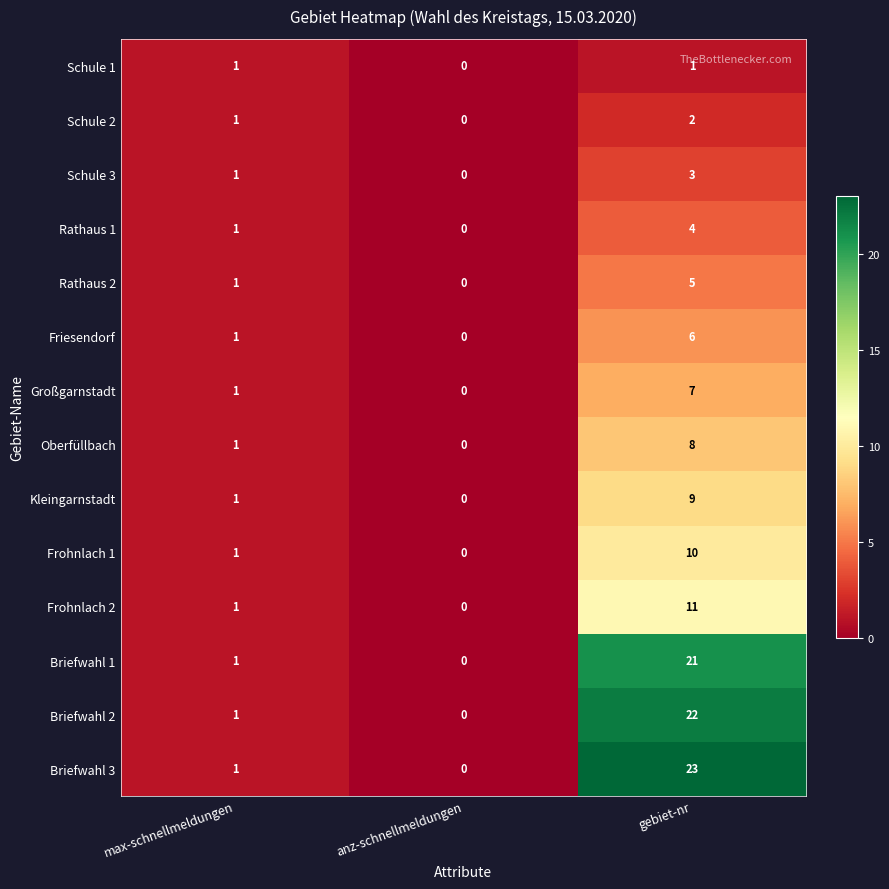

Which series has the largest total across all categories?

Briefwahl 3